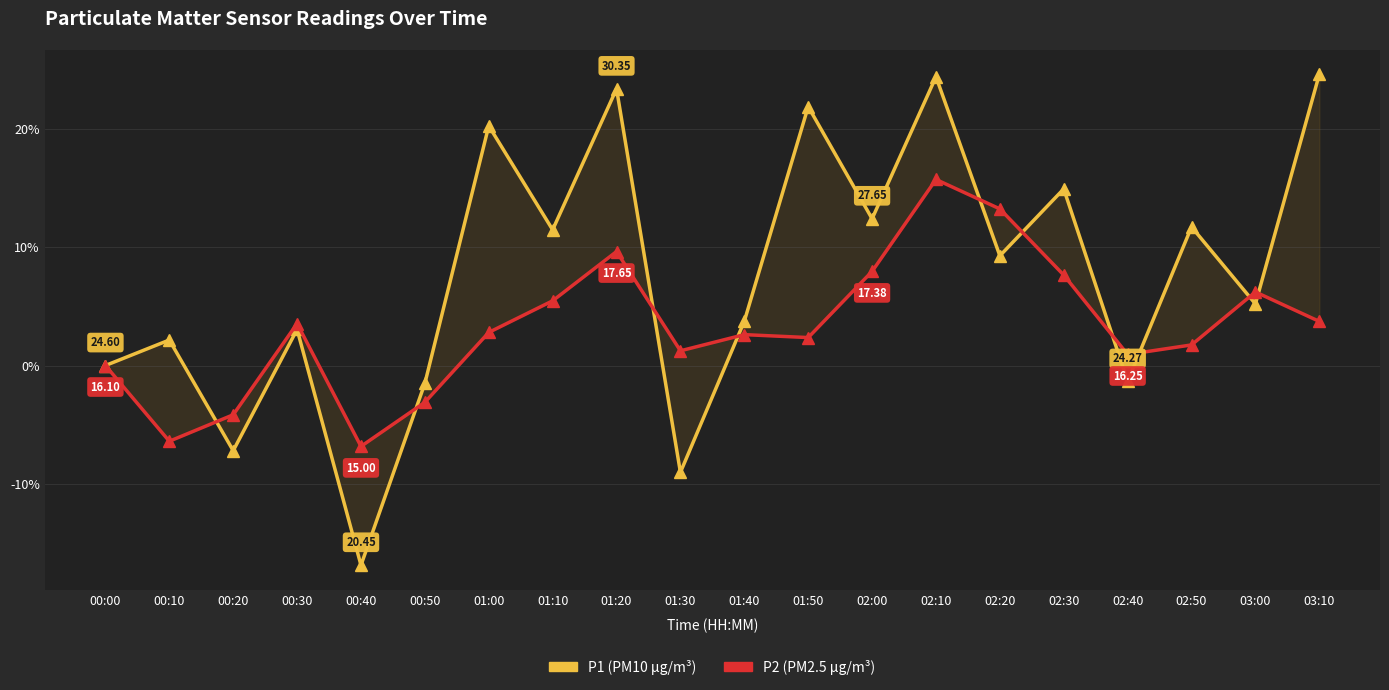

What position from the left is 01:10?

8